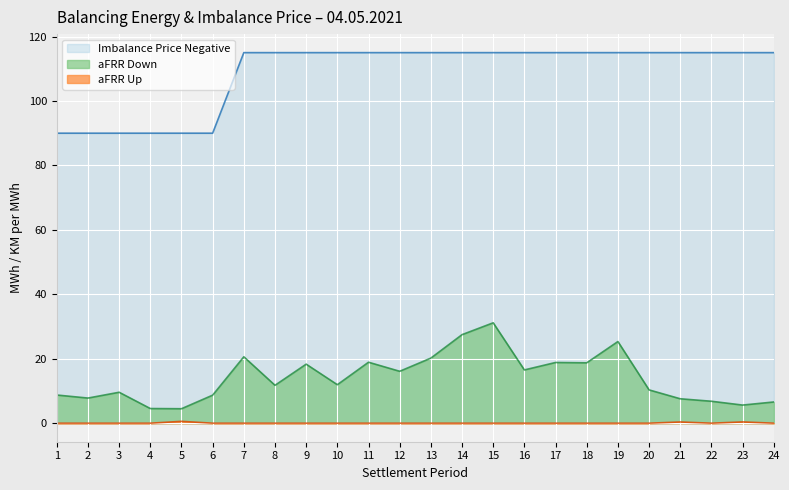

What is the value of the aFRR Down point at the 14th from the left?

27.5